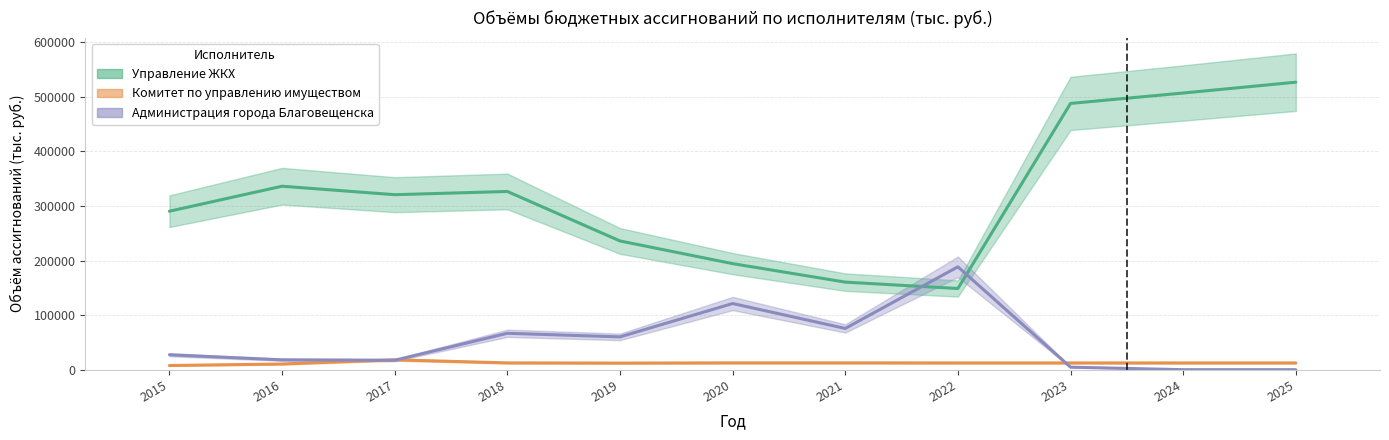

Which series has the largest range (max minus min)?

Управление ЖКХ